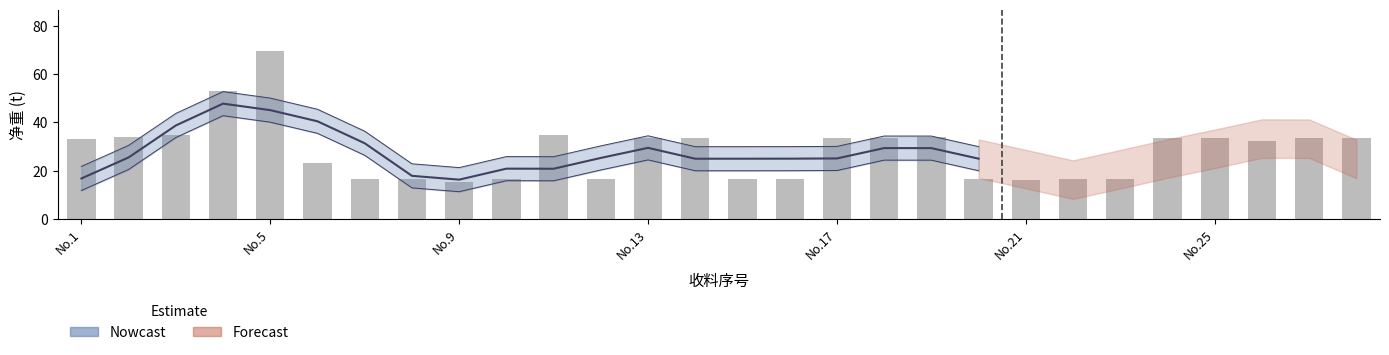

Is it true that the value at No.1 is 33.2?

True